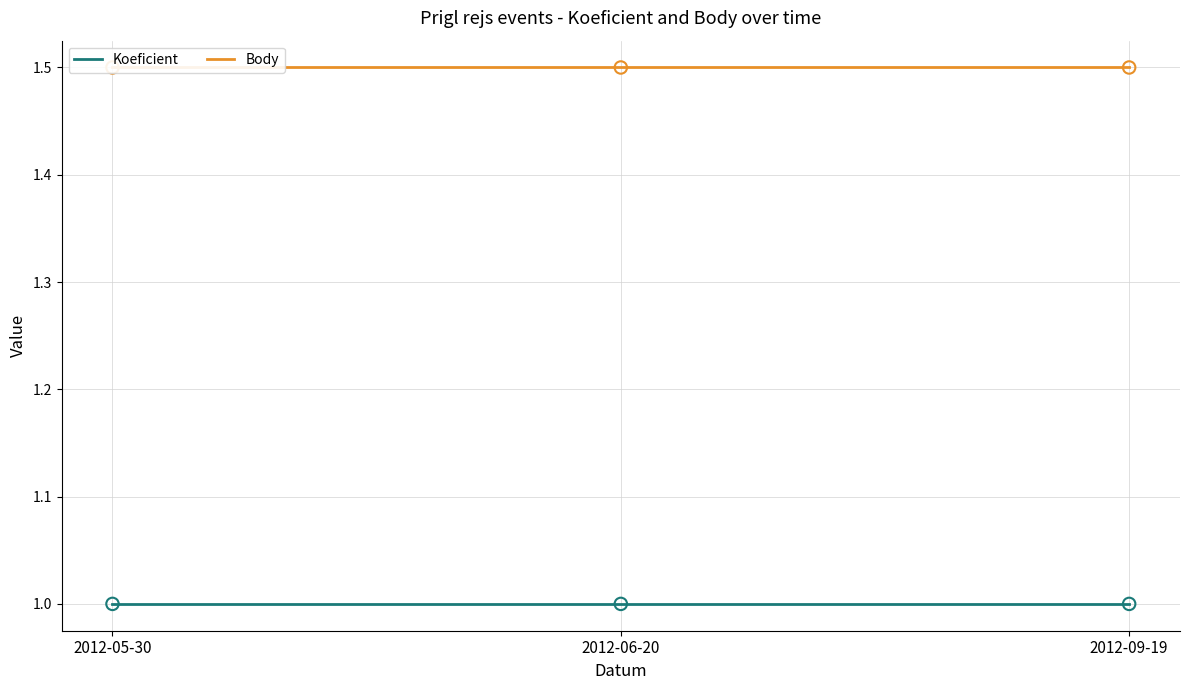

At how many categories does at least one series exceed 1?

3